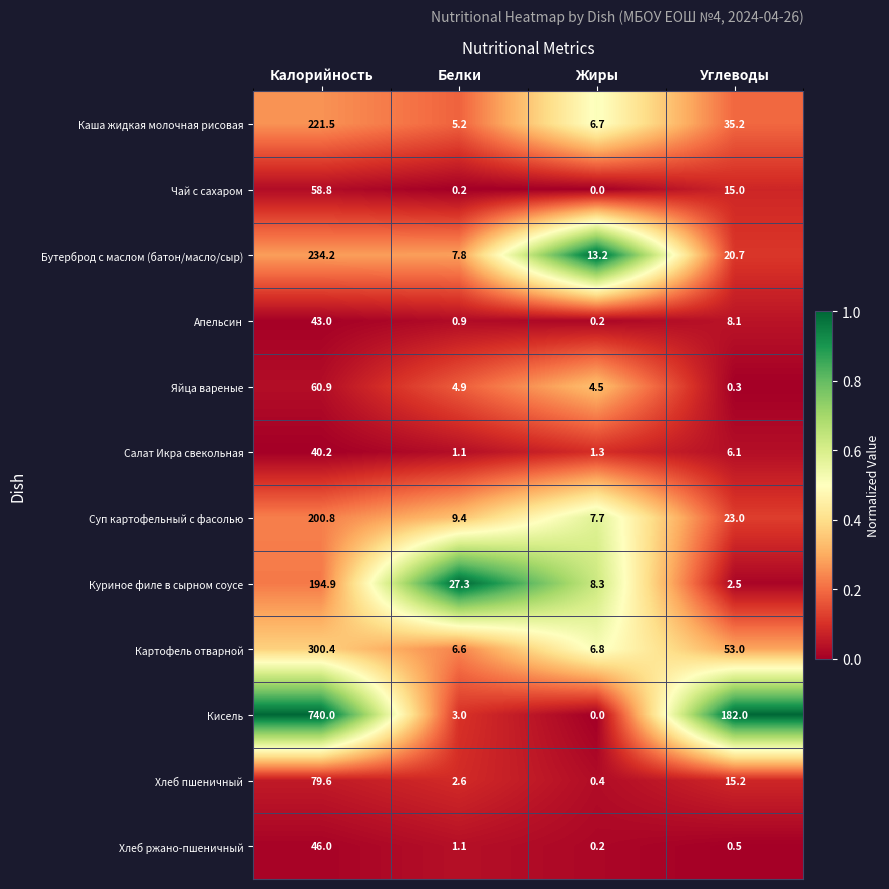

Which series changed the most between Белки and Углеводы?

Кисель